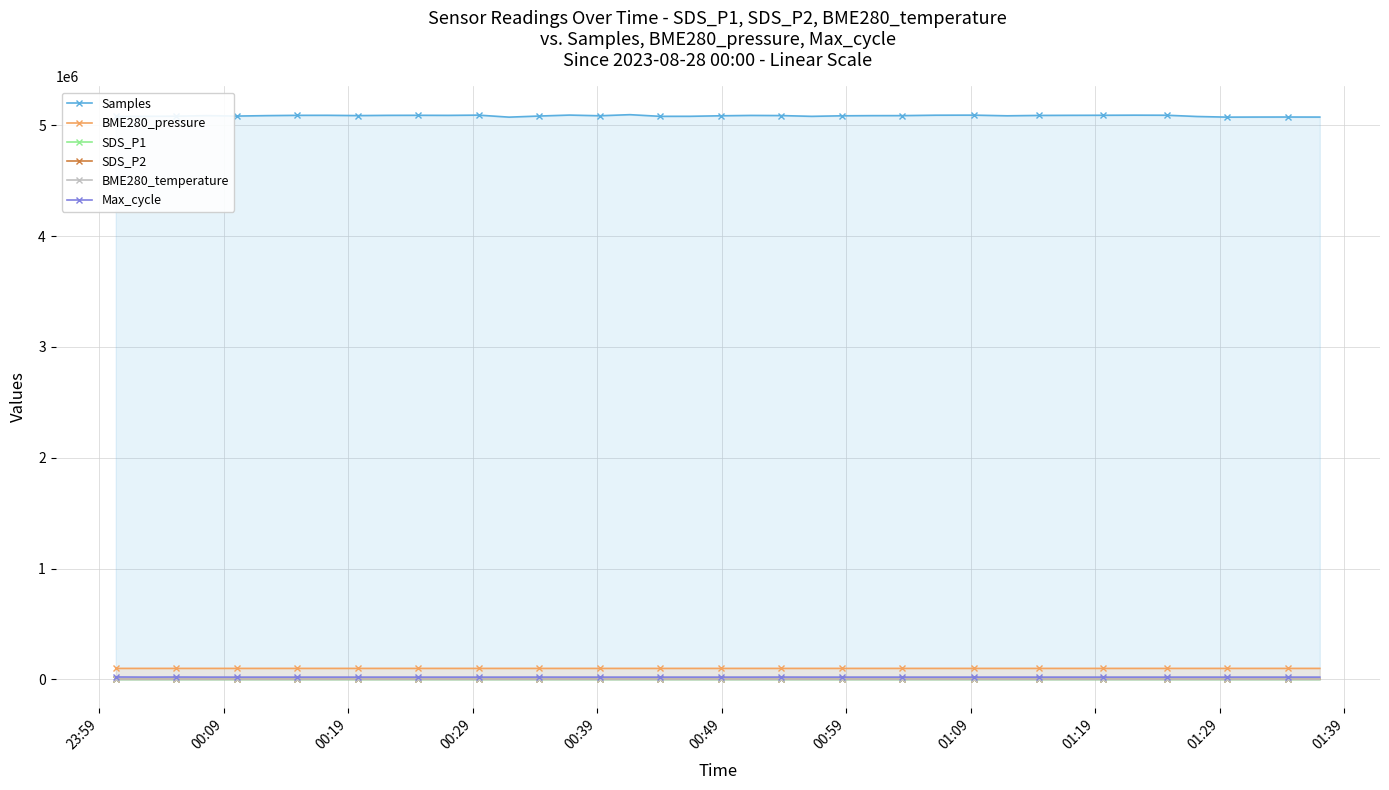

True or false: SDS_P1 and BME280_pressure intersect in this chart.

False